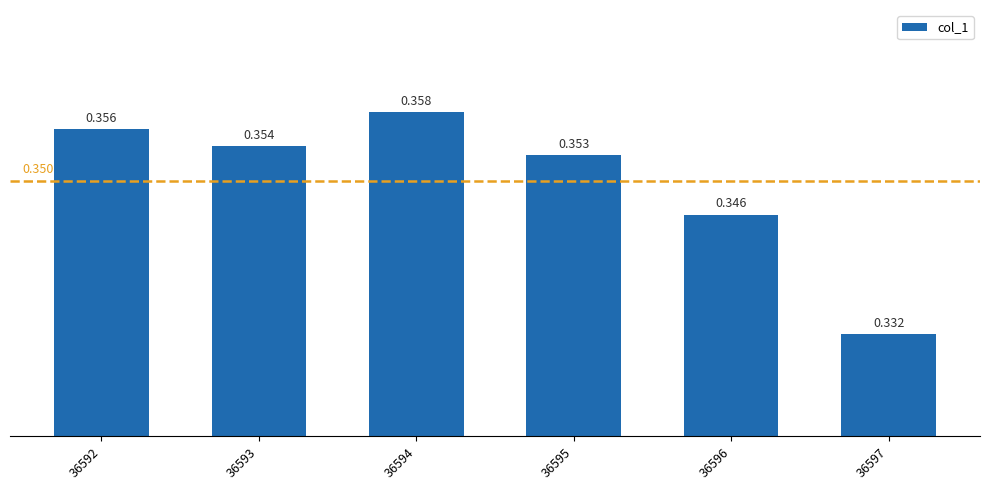

How many values are between 0 and 1?

6